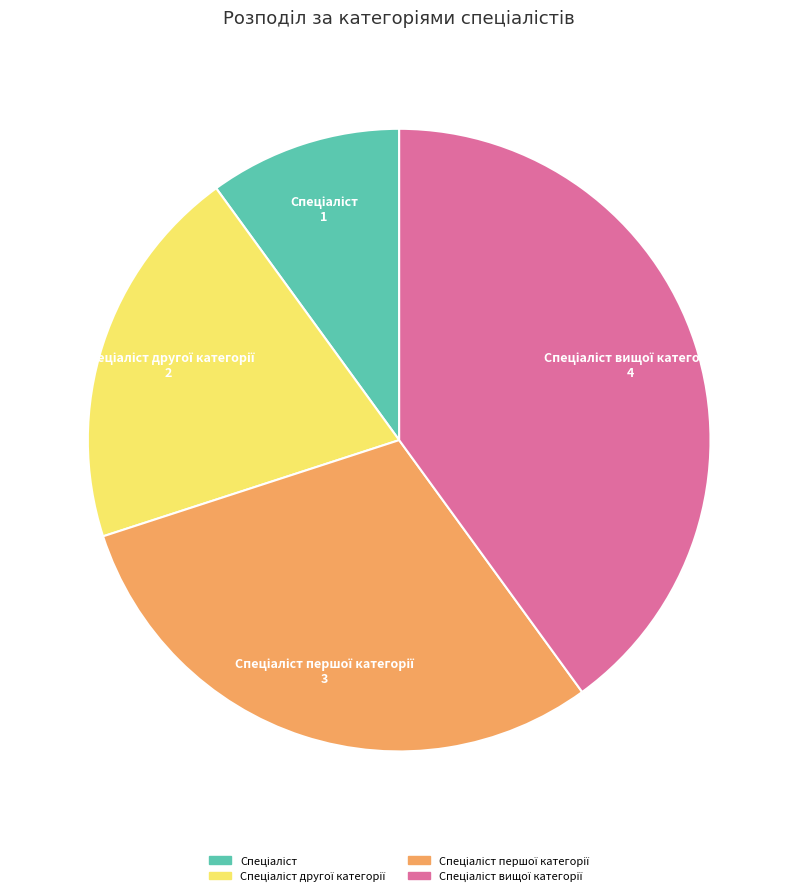

Is there a majority slice in this chart?

No